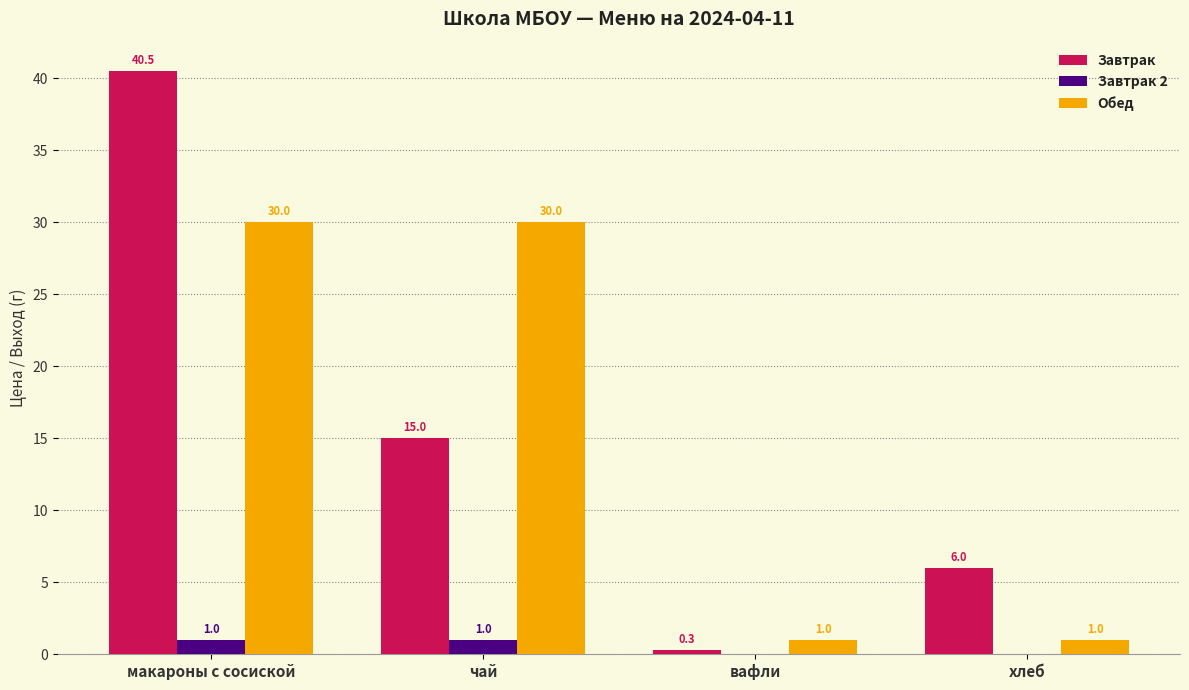

The Завтрак series shows 0.3 at вафли. True or false?

True